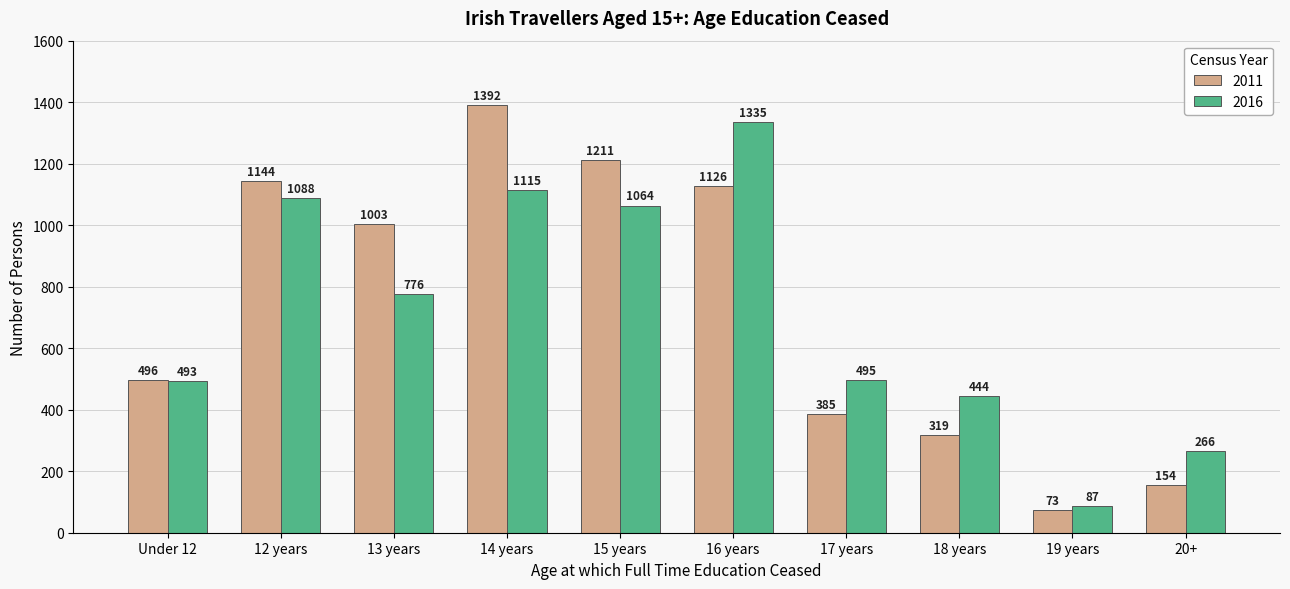

Which series has the largest range (max minus min)?

2011